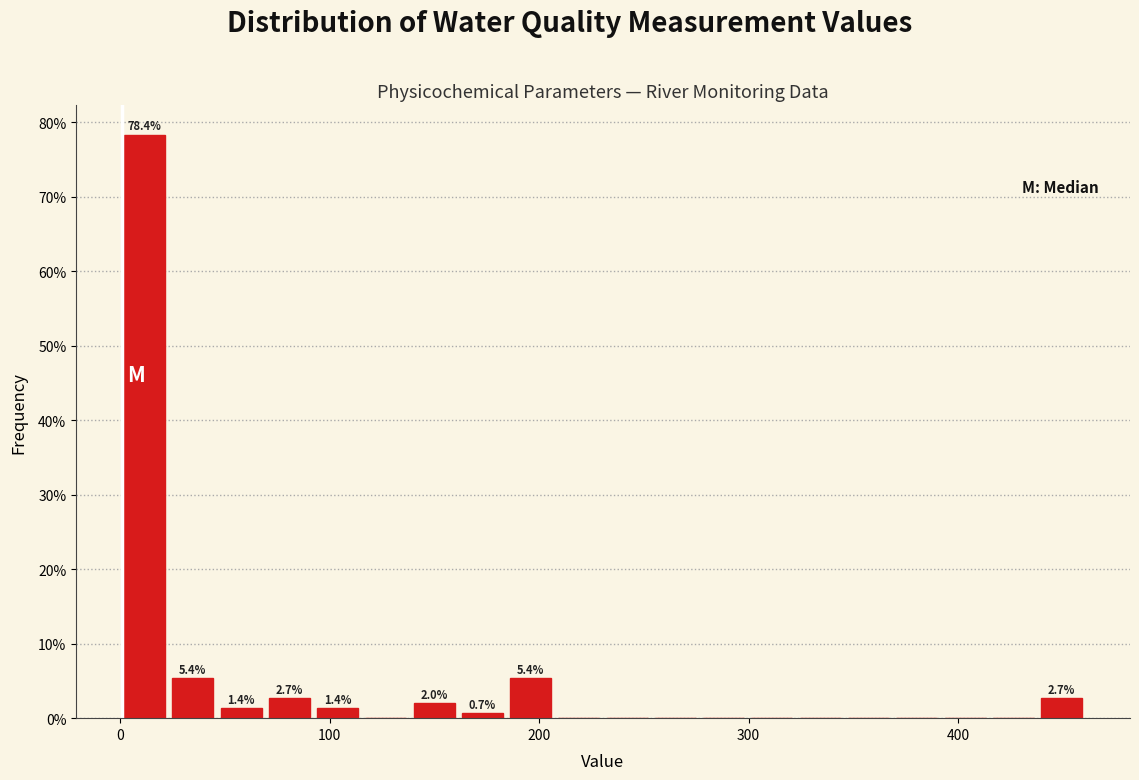

Around what value on the x-axis is the tallest bar? Give the approximate position of its centre, as read against the axis.

10